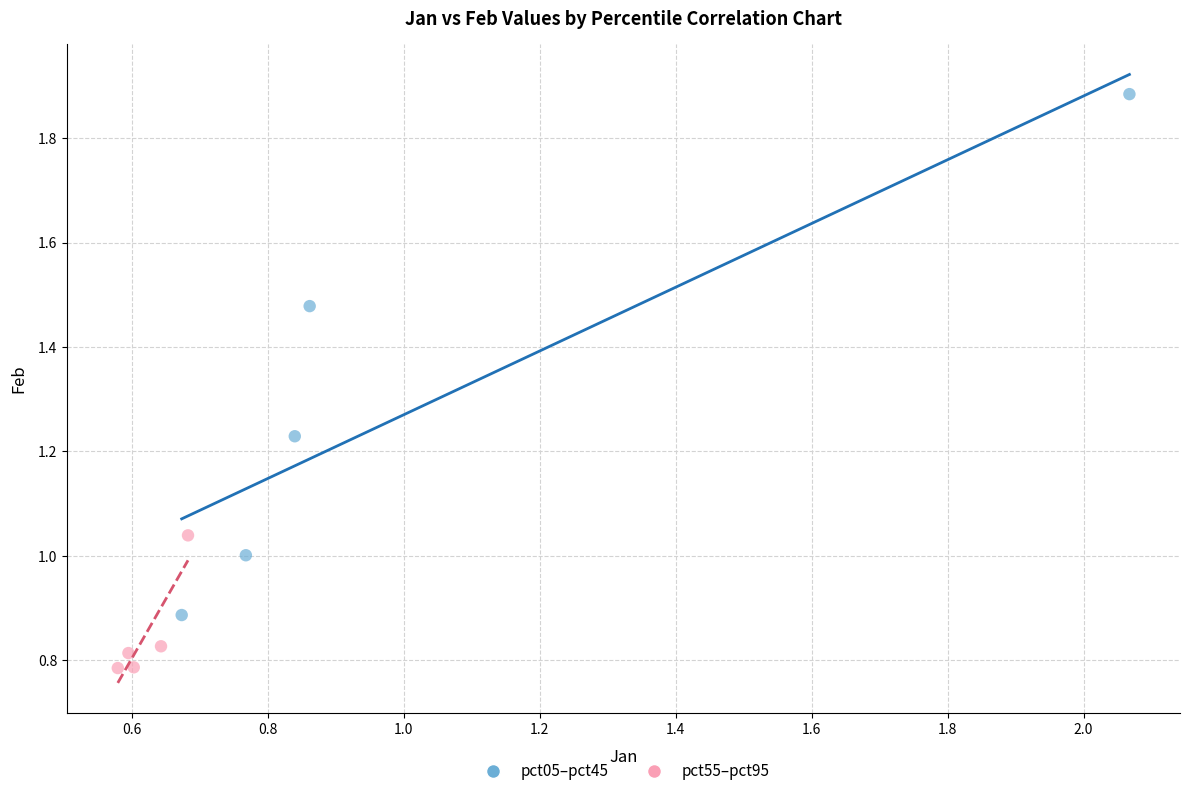

Which series reaches the maximum Y coordinate?

pct05–pct45